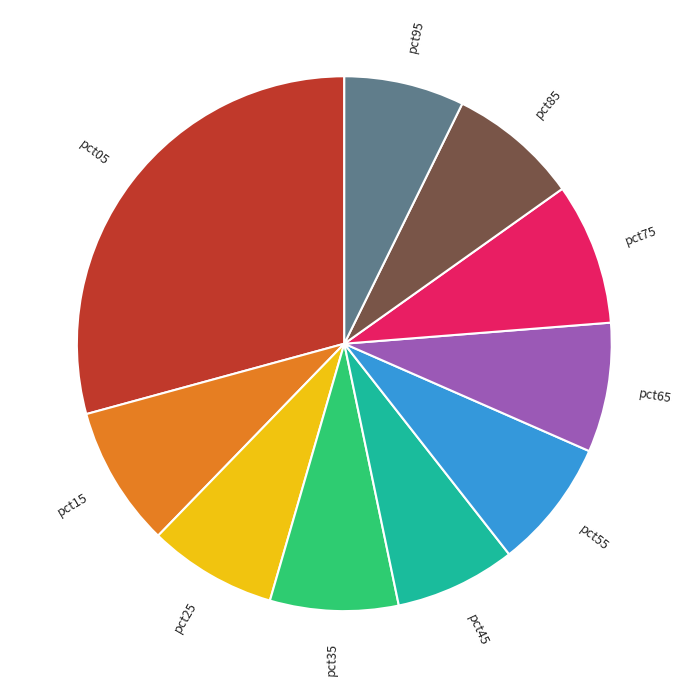

Do pct25 and pct45 together represent more than half of the pie?

No